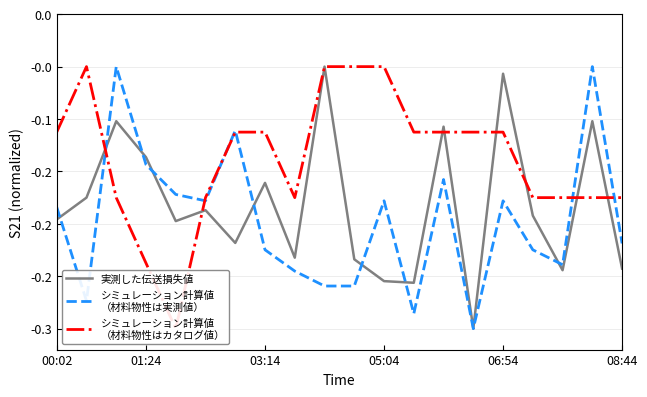

What is the approximate value of シミュレーション計算値
（材料物性は実測値） at 9?

-0.3